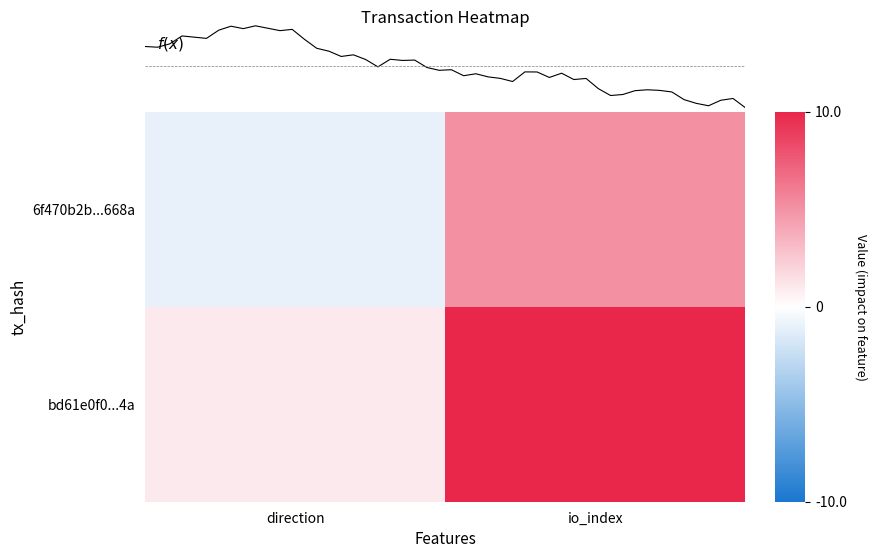

What is the average value of the bd61e0f0...4a series?

6